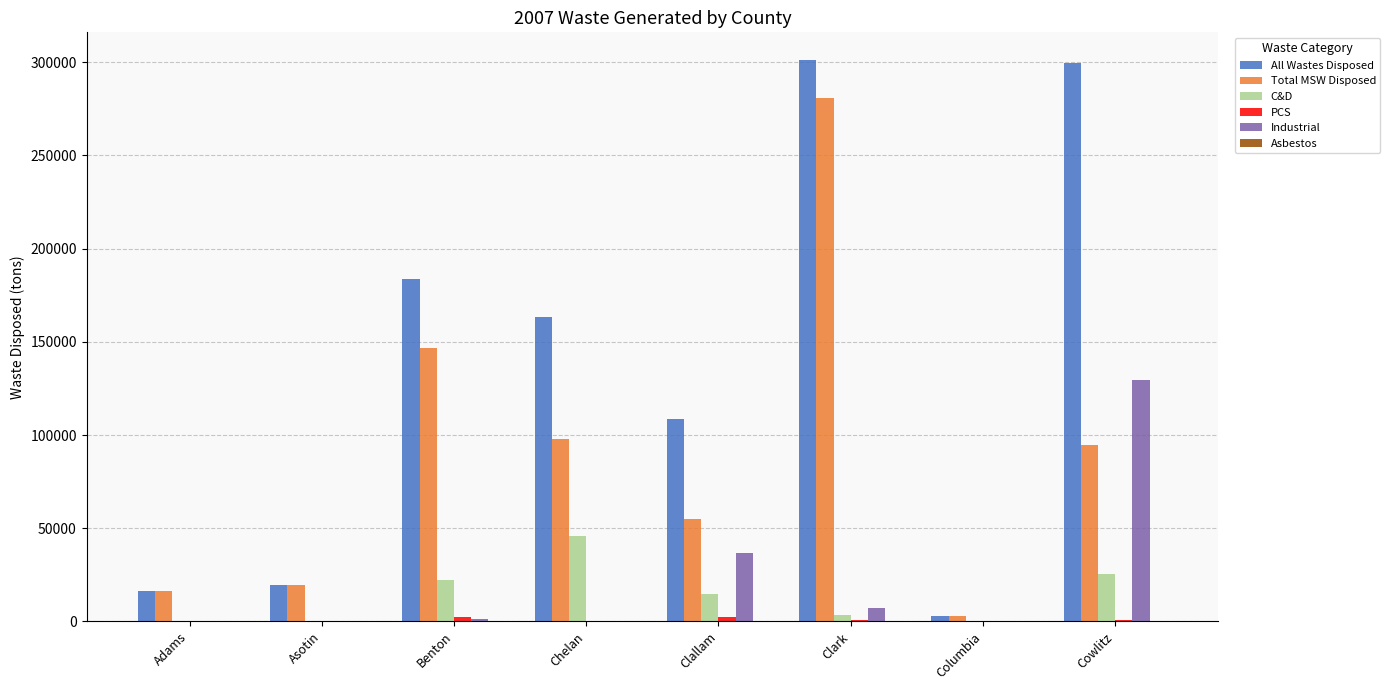

At which category is the sum across all series the highest?

Clark